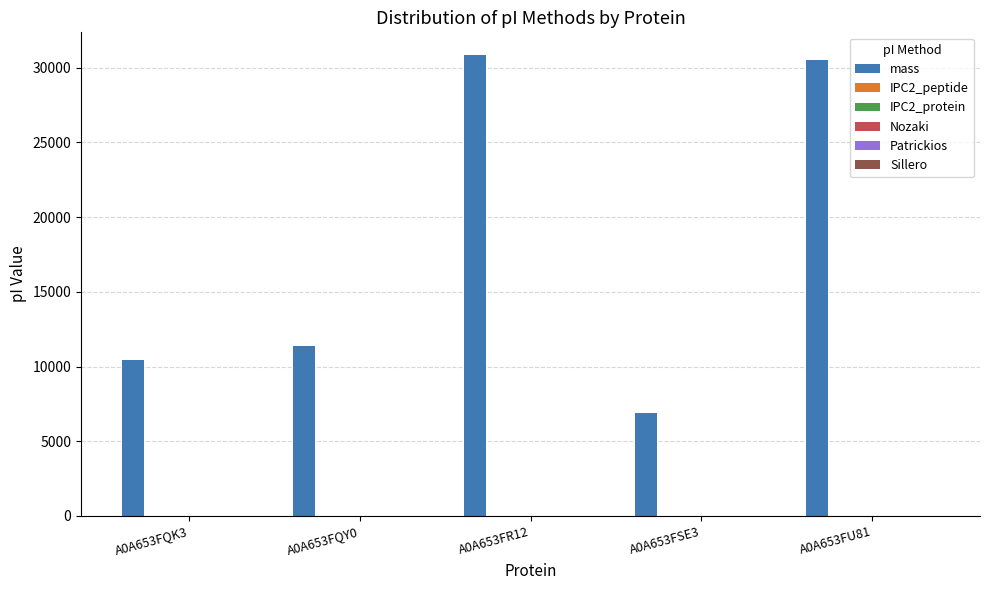

The value of mass at A0A653FQY0 is 7797.4. True or false?

False